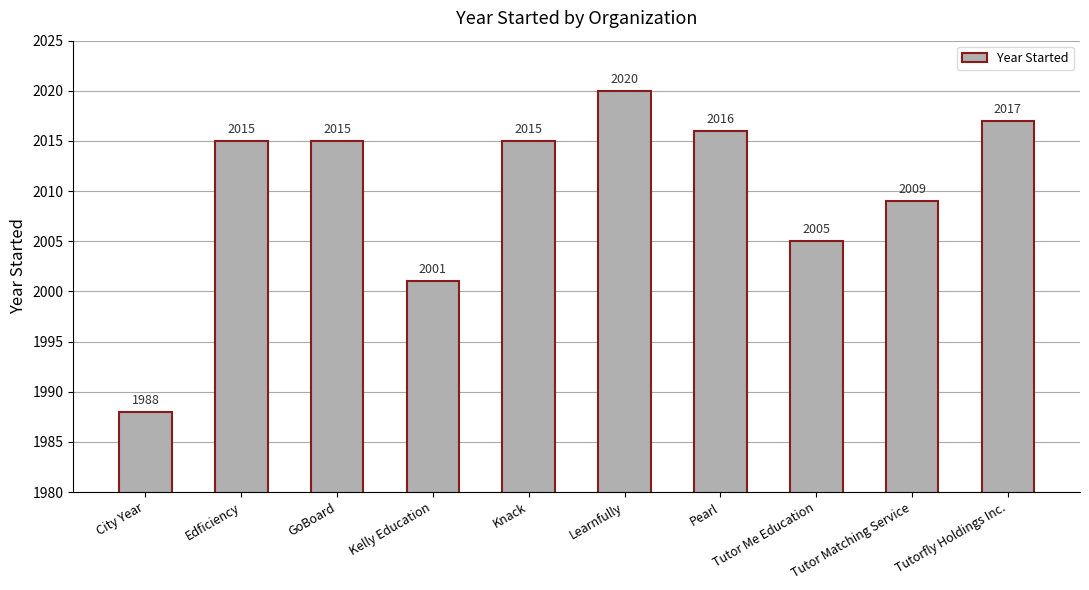

What is the change in value from Kelly Education to Learnfully?

+19